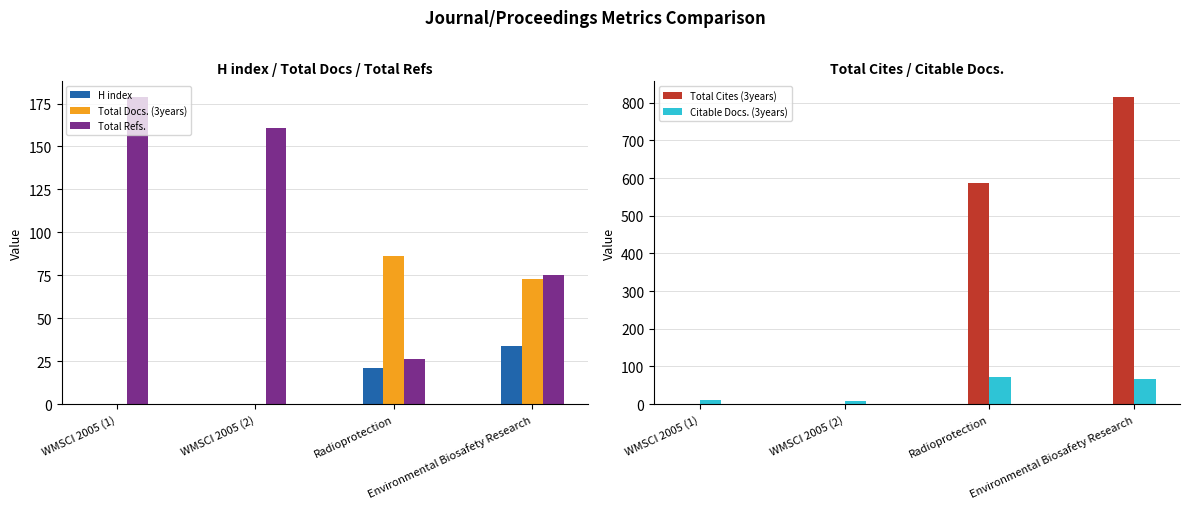

How many groups of bars are there?

4